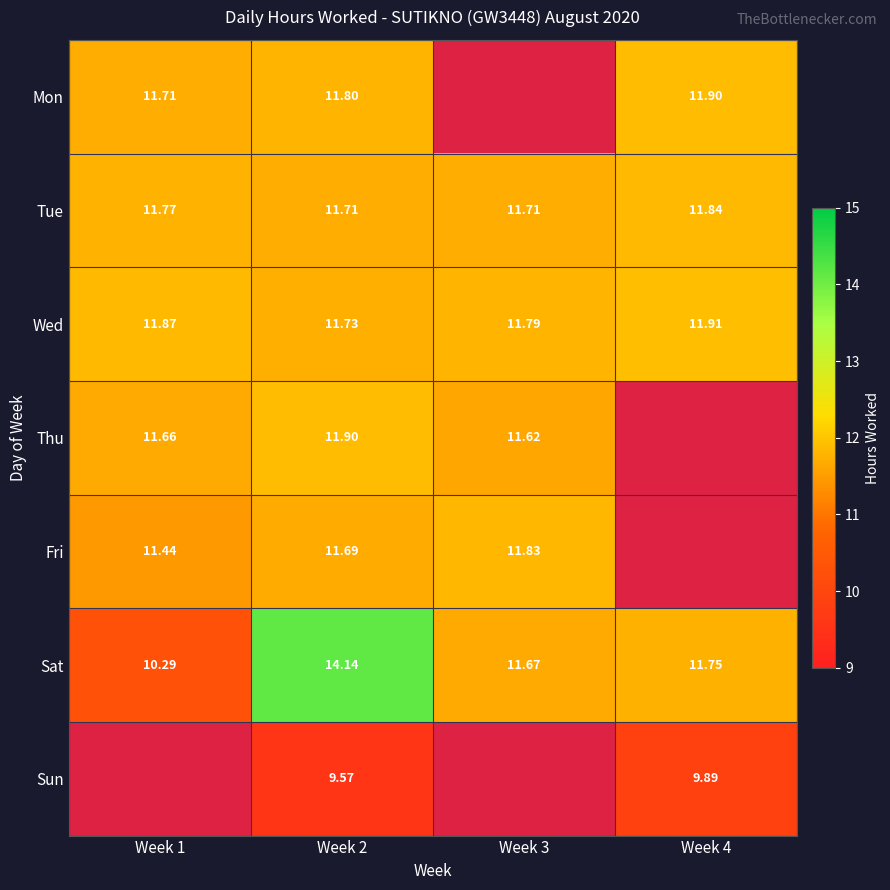

What is the approximate value of Tue at Week 2?

11.7